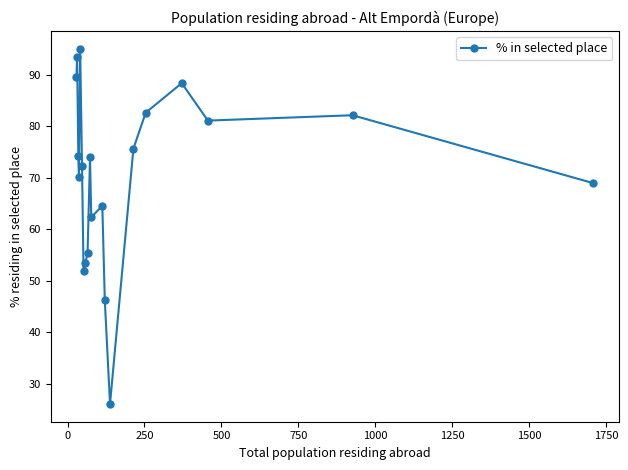

What is the maximum value shown in the chart?

95.1